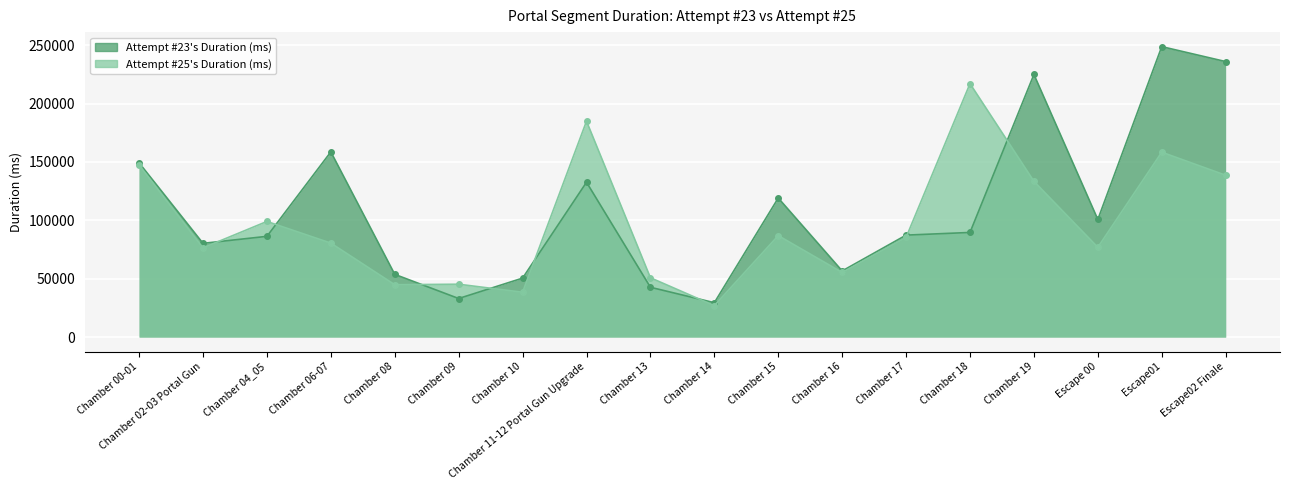

How many values in the Attempt #25's Duration (ms) series exceed 85336?

8